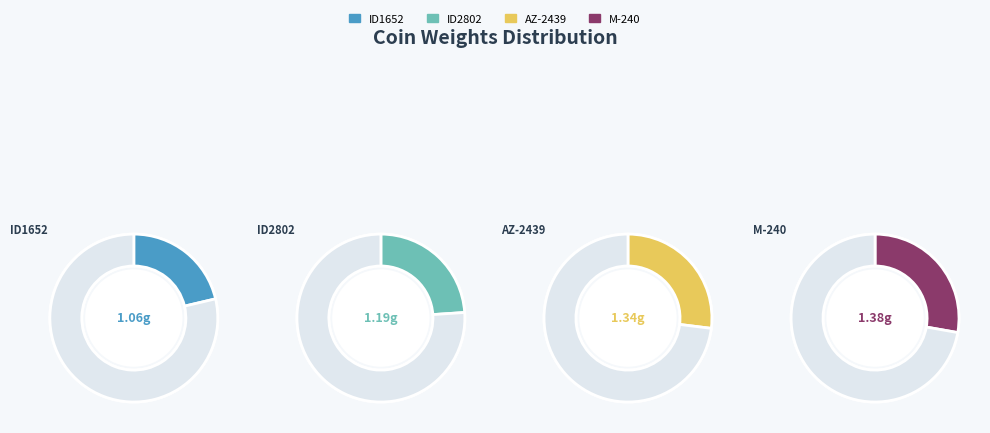

Count the number of slices in the pie.

4